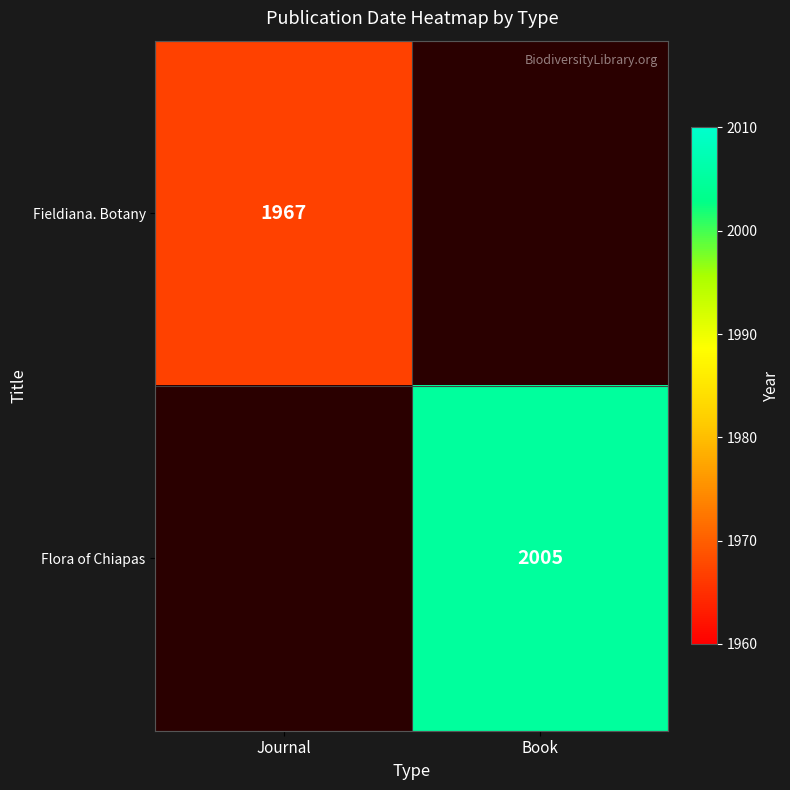

The Flora of Chiapas series shows 2854 at Book. True or false?

False